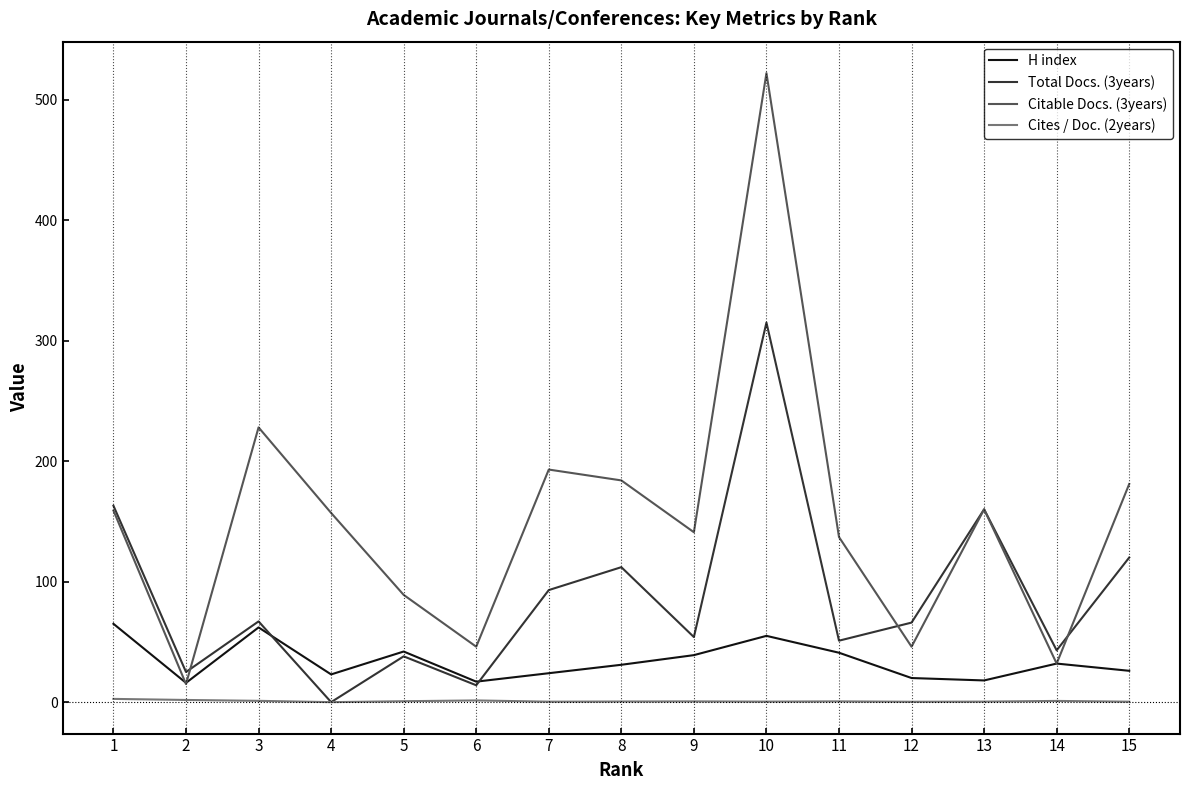

Count the number of data series in this chart.

4